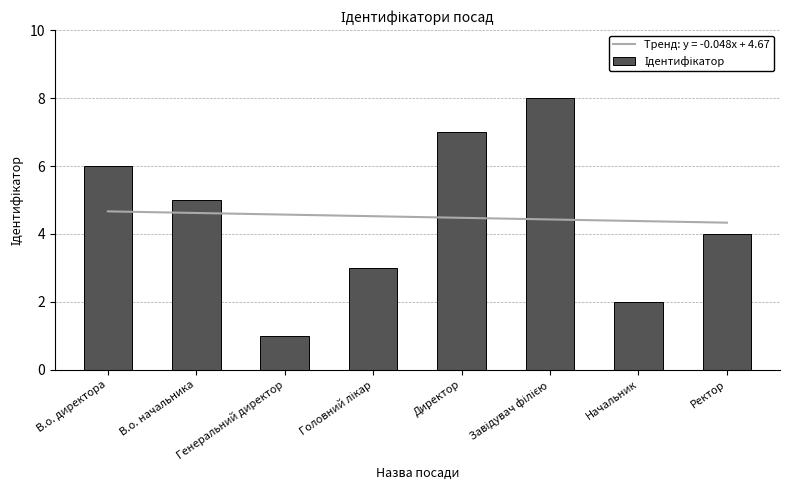

What is the difference between the values at Генеральний директор and В.о. начальника?

4